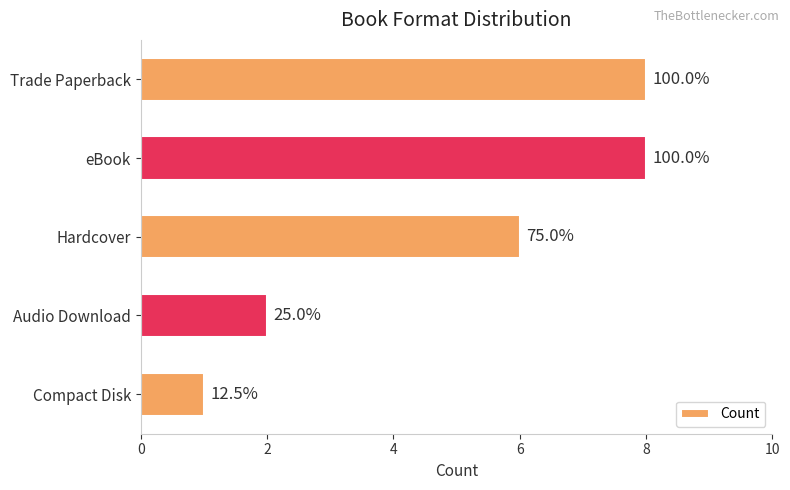

Does the chart contain any negative values?

No